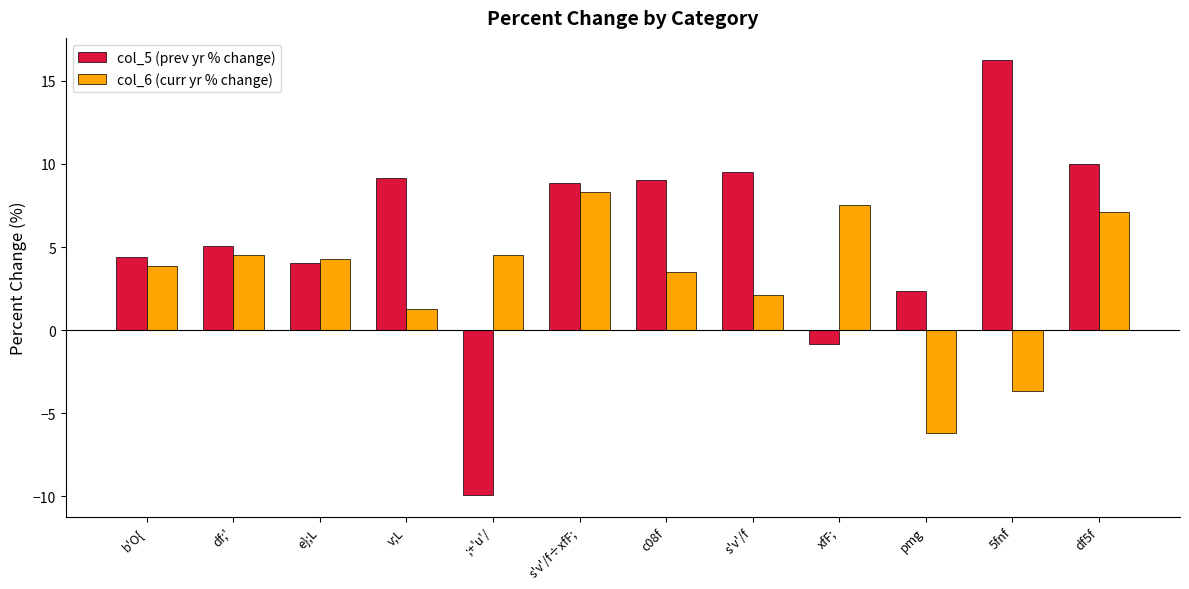

True or false: col_6 (curr yr % change) has a value of 4.5 at ;+'u'/.

True